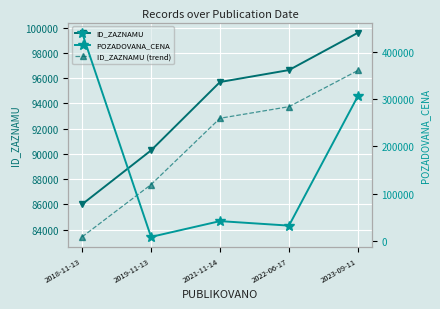

At how many categories does at least one series exceed 352014?

1